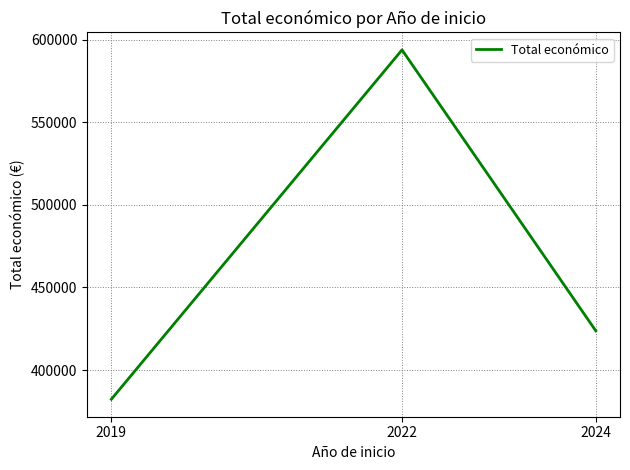

What is the greatest value displayed?

593715